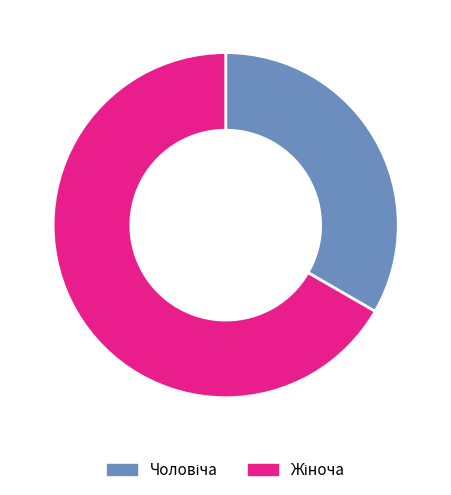

What is the change in value from Чоловіча to Жіноча?

+1